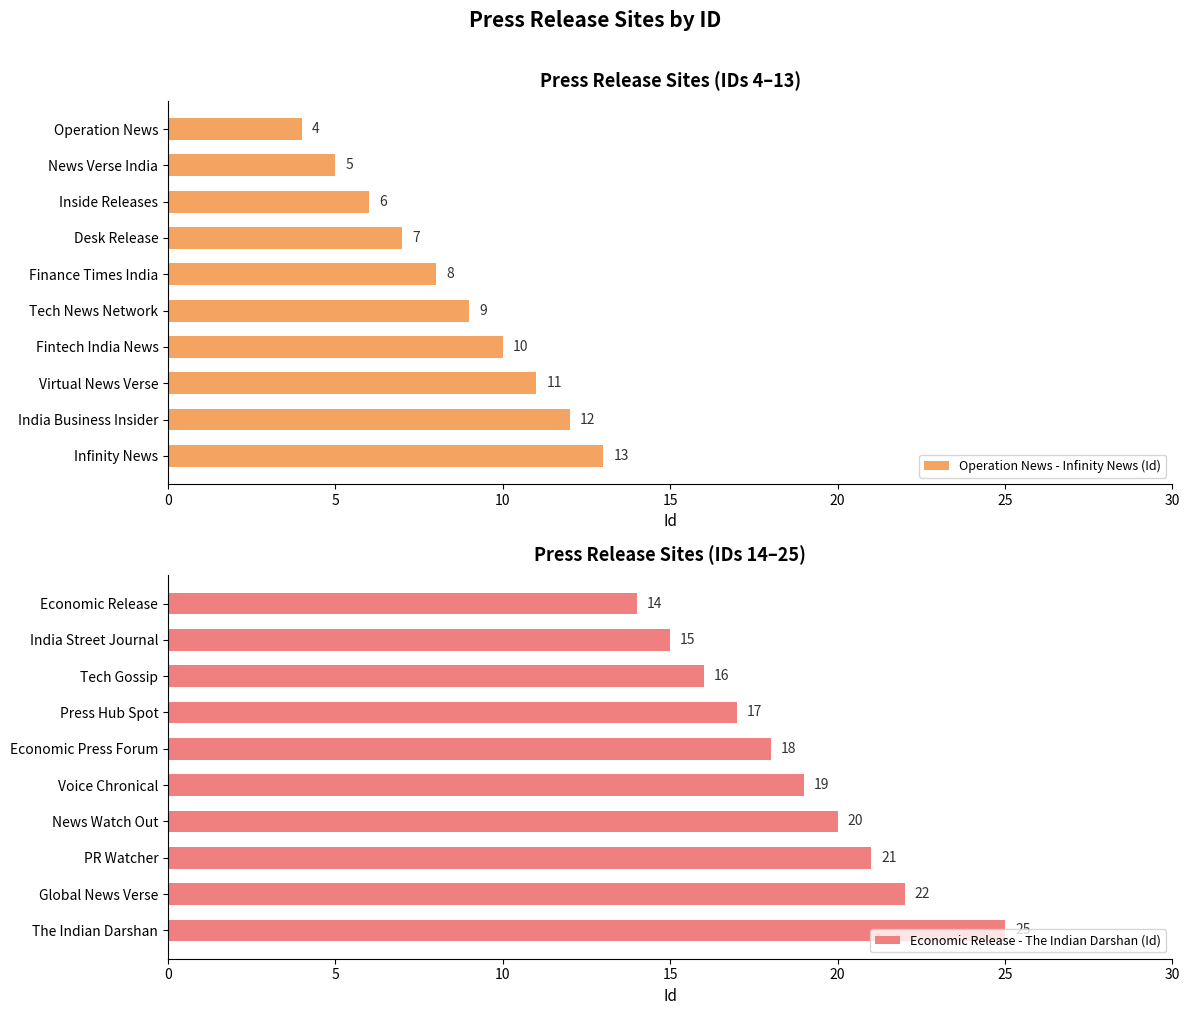

How many groups of bars are there?

10